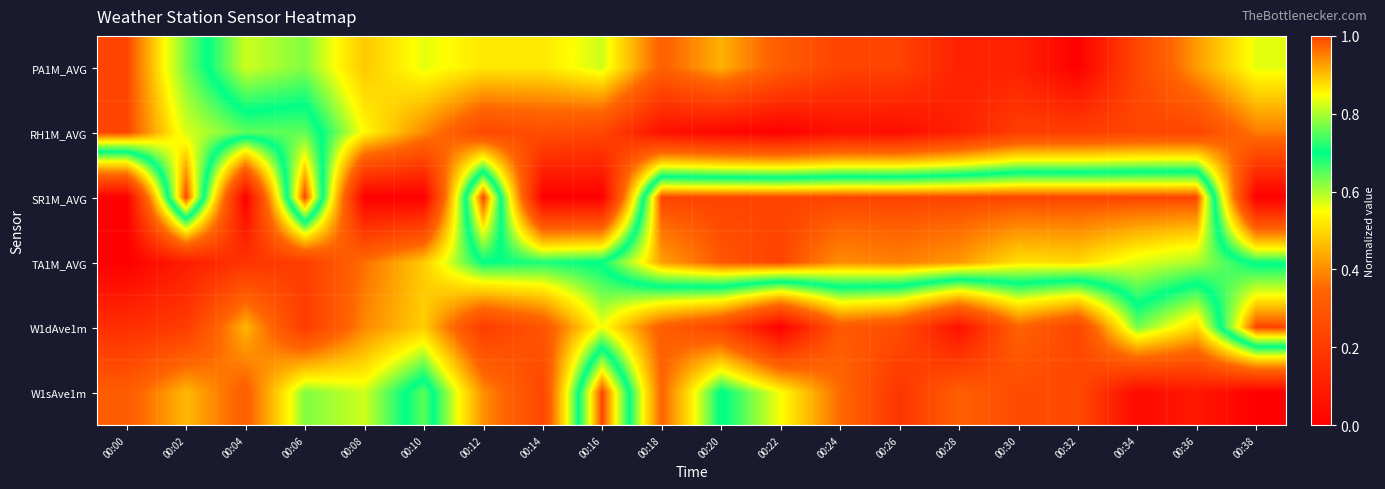

At 00:08, list the series in order from largest to smallest.

W1sAve1m, RH1M_AVG, PA1M_AVG, W1dAve1m, TA1M_AVG, SR1M_AVG